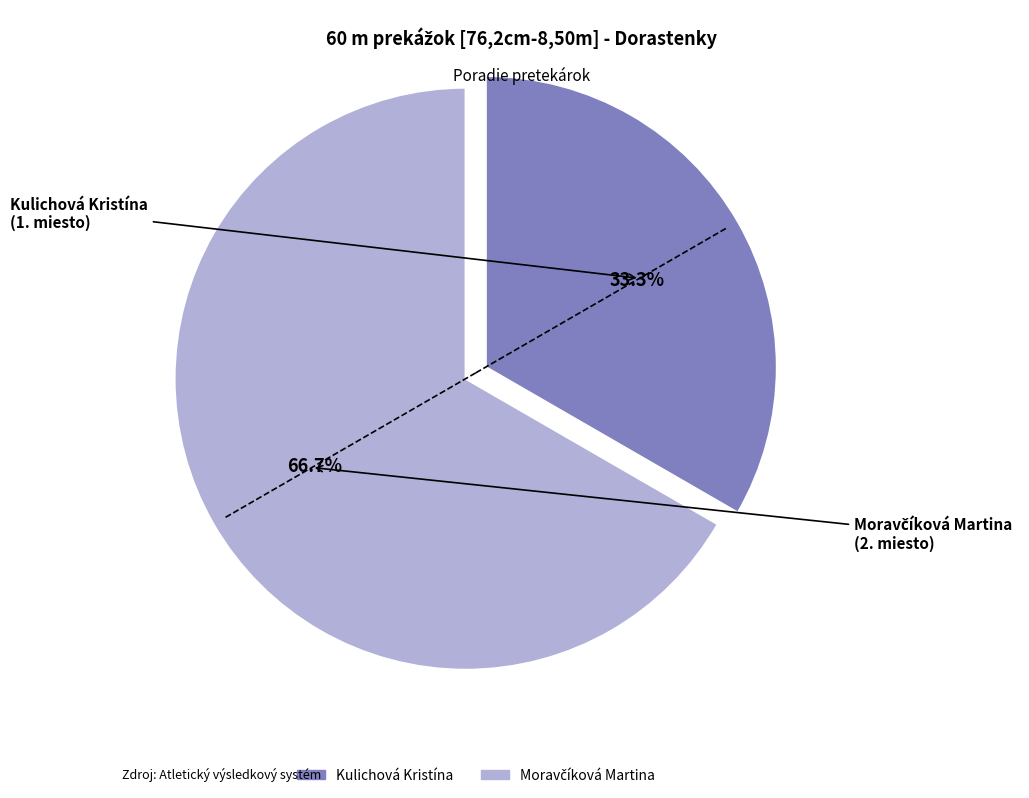

What percentage is NOT represented by Kulichová Kristína?

66.7%